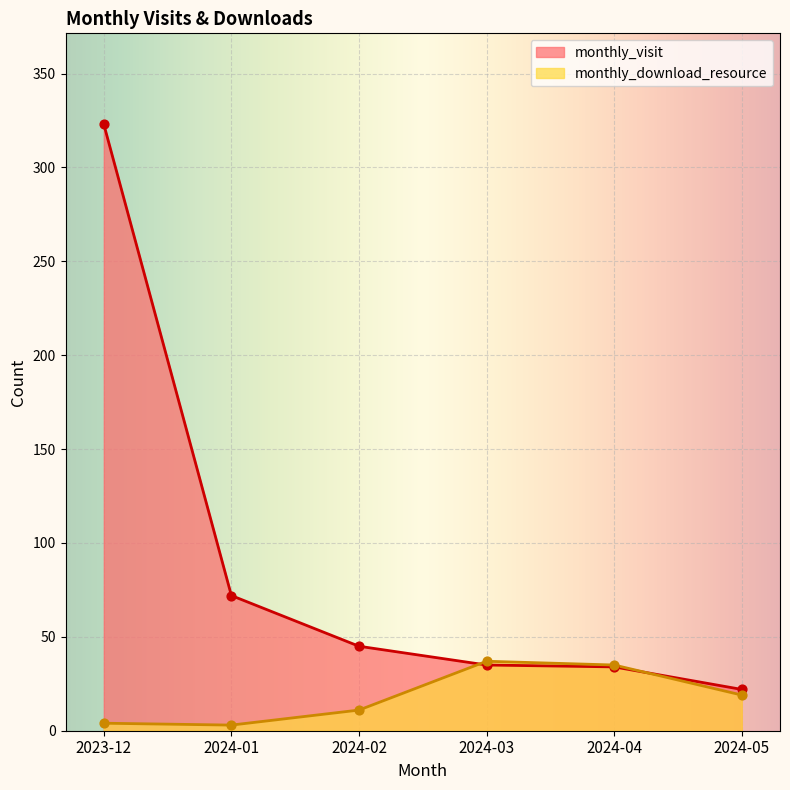

What are all the series names shown in the legend?

monthly_visit, monthly_download_resource